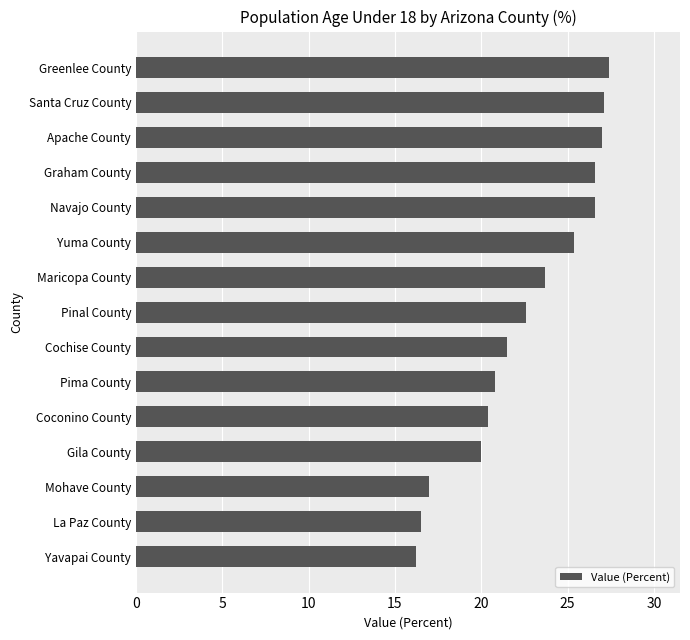

Does the chart contain any negative values?

No